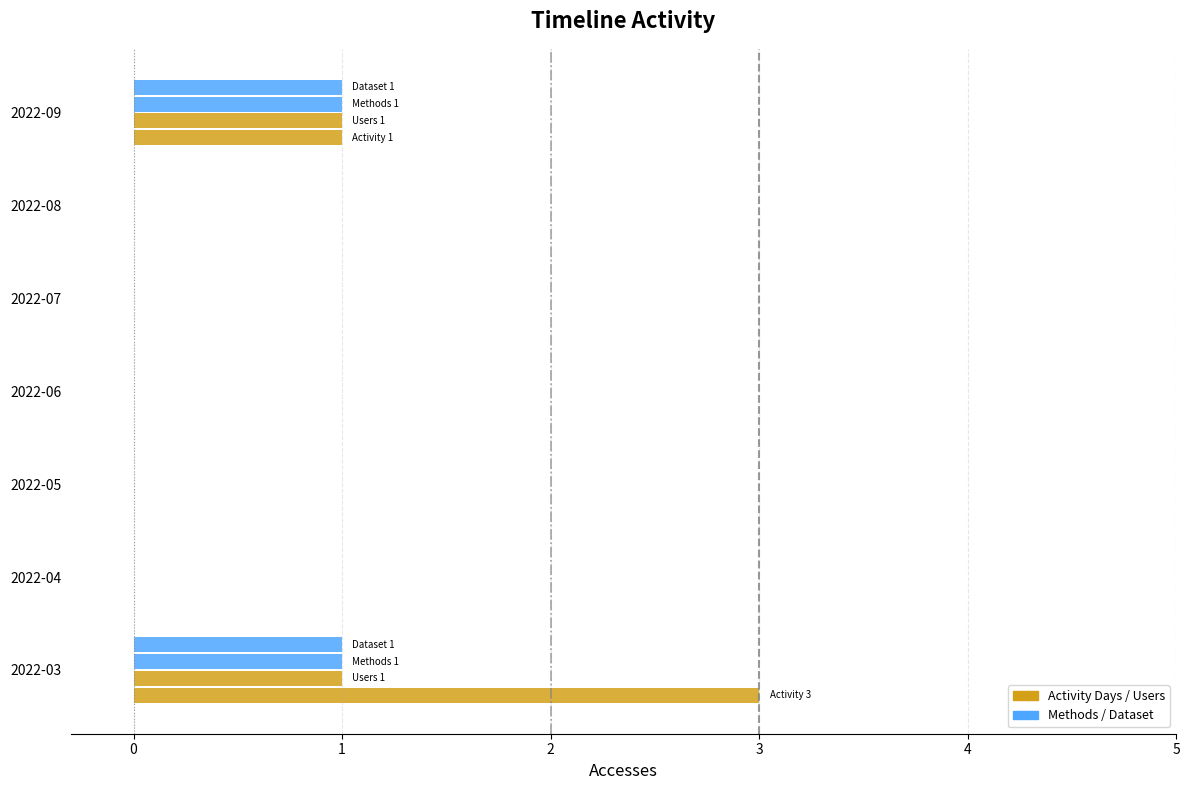

What is the label of the 3rd bar from the right?

3